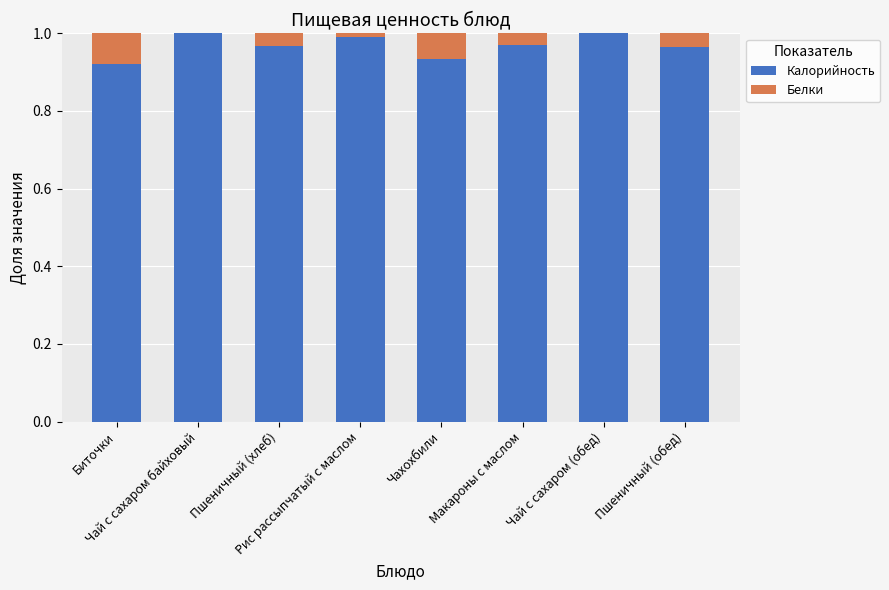

What is the label of the 6th bar from the left?

Макароны с маслом